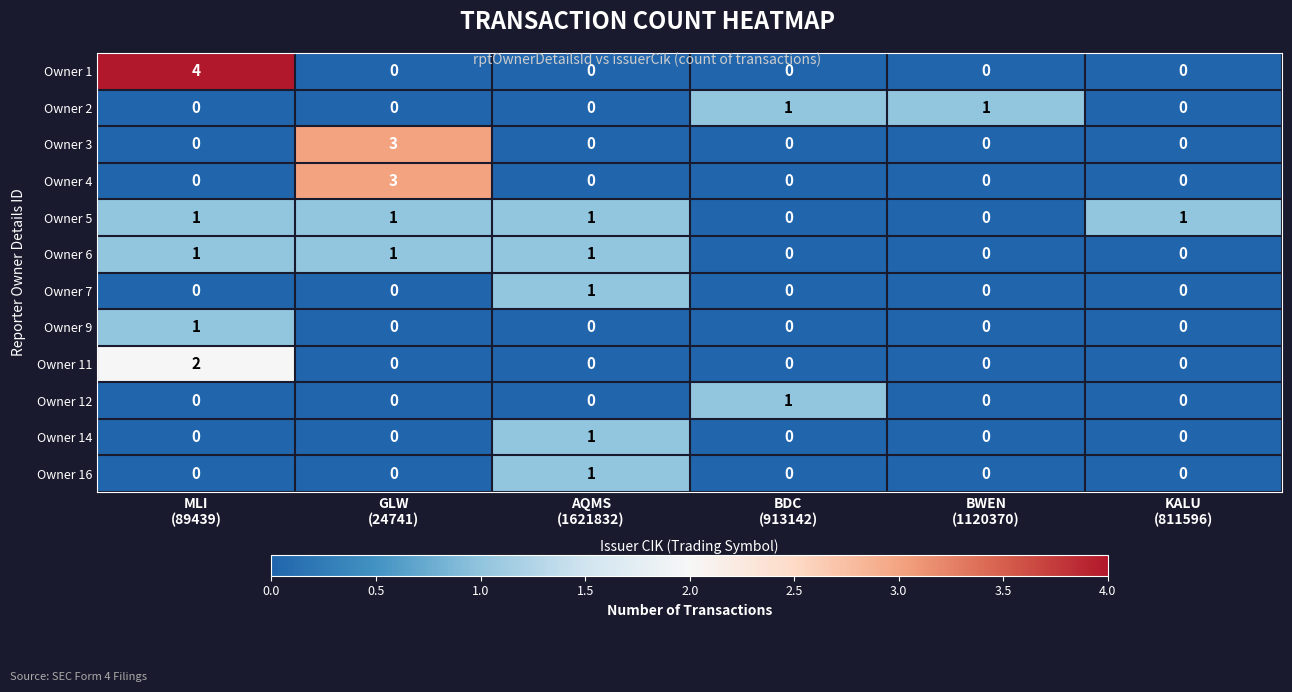

At how many categories does at least one series exceed 0?

6